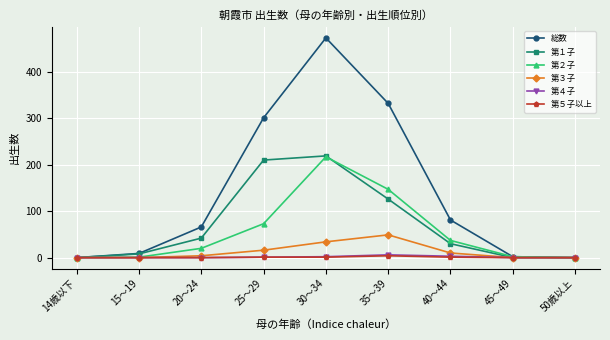

What is the label of the 3rd point from the left?

20～24